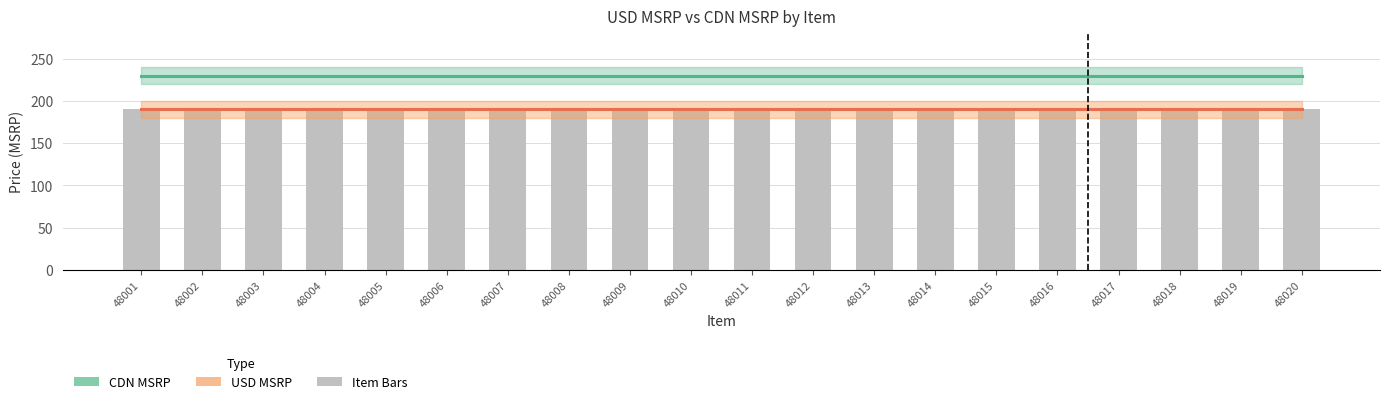

What is the value of the USD MSRP bar at the 7th from the left?

189.9